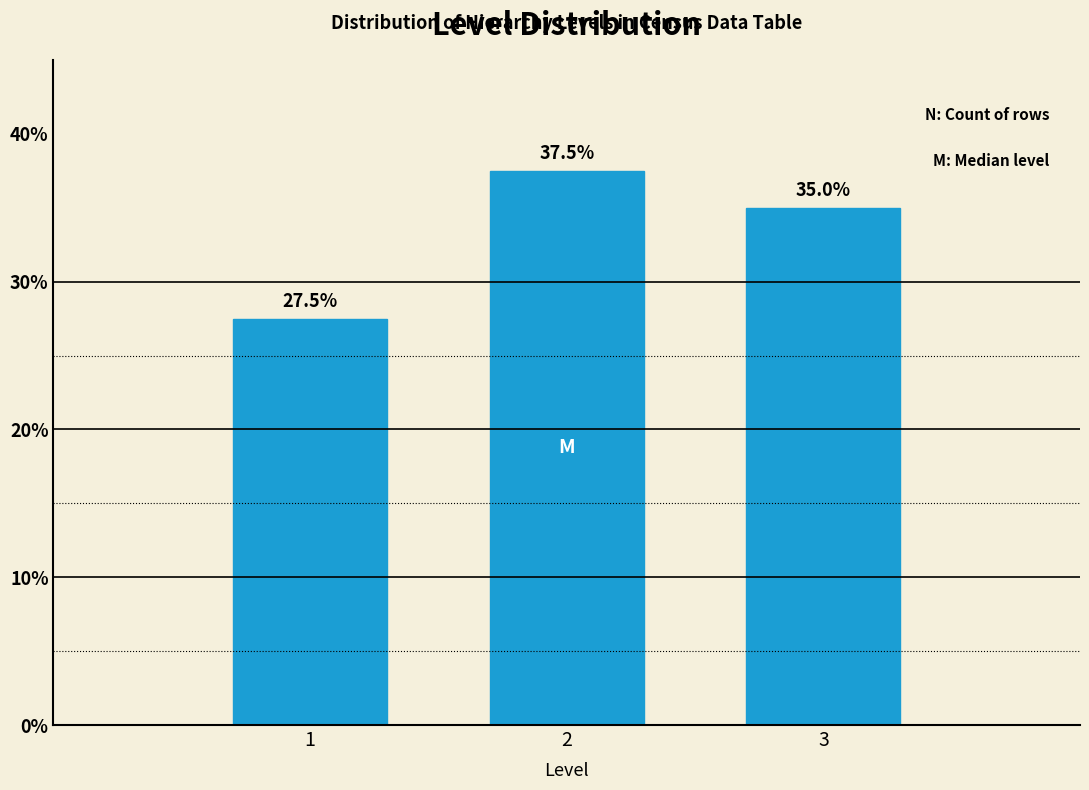

Reading left to right, transcribe all the data shown in this chart.

1=27.5	2=37.5	3=35.0